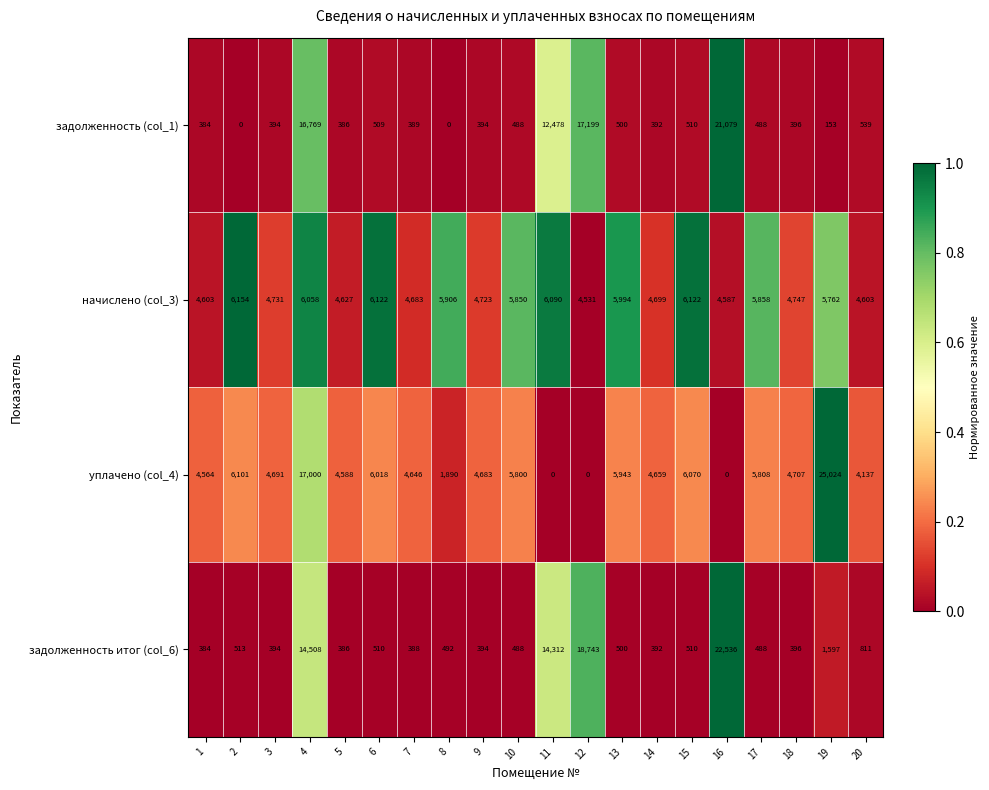

Count the number of categories in the chart.

20